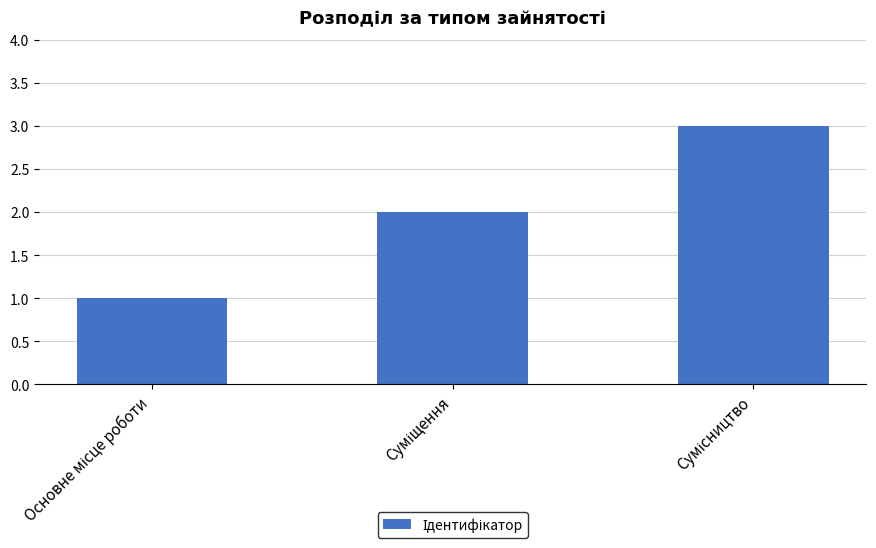

What is the sum of all values?

6